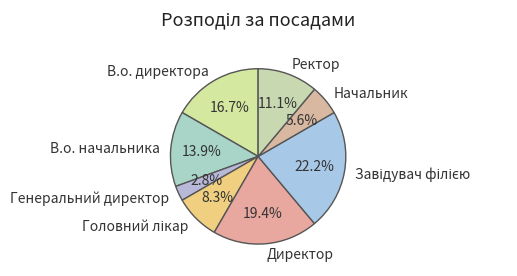

Which slice is the smallest?

Генеральний директор